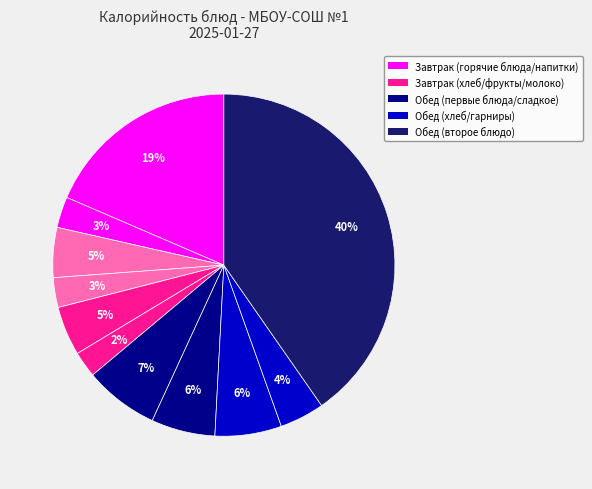

How many slices are in this pie chart?

11